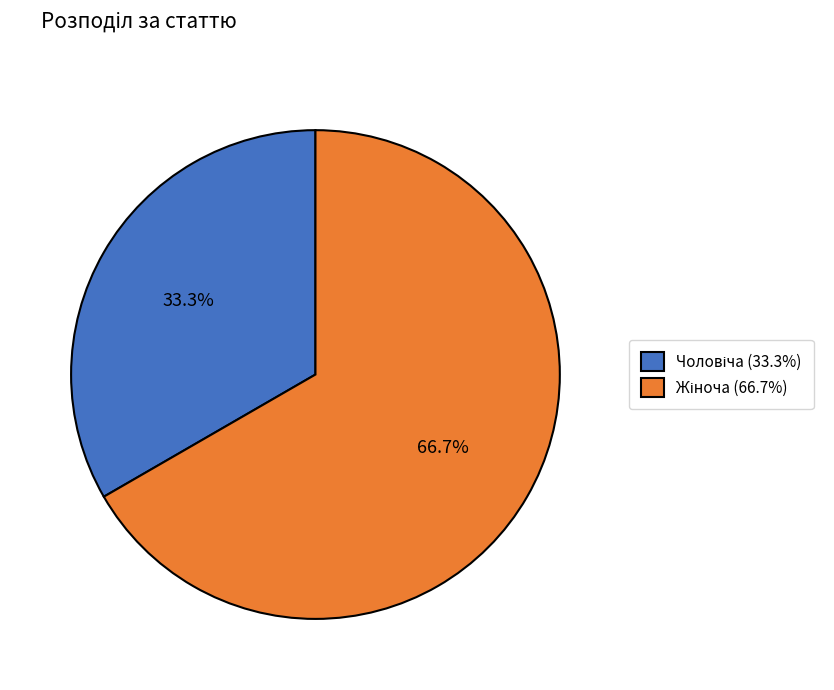

Is there any slice that represents more than half of the pie?

Yes